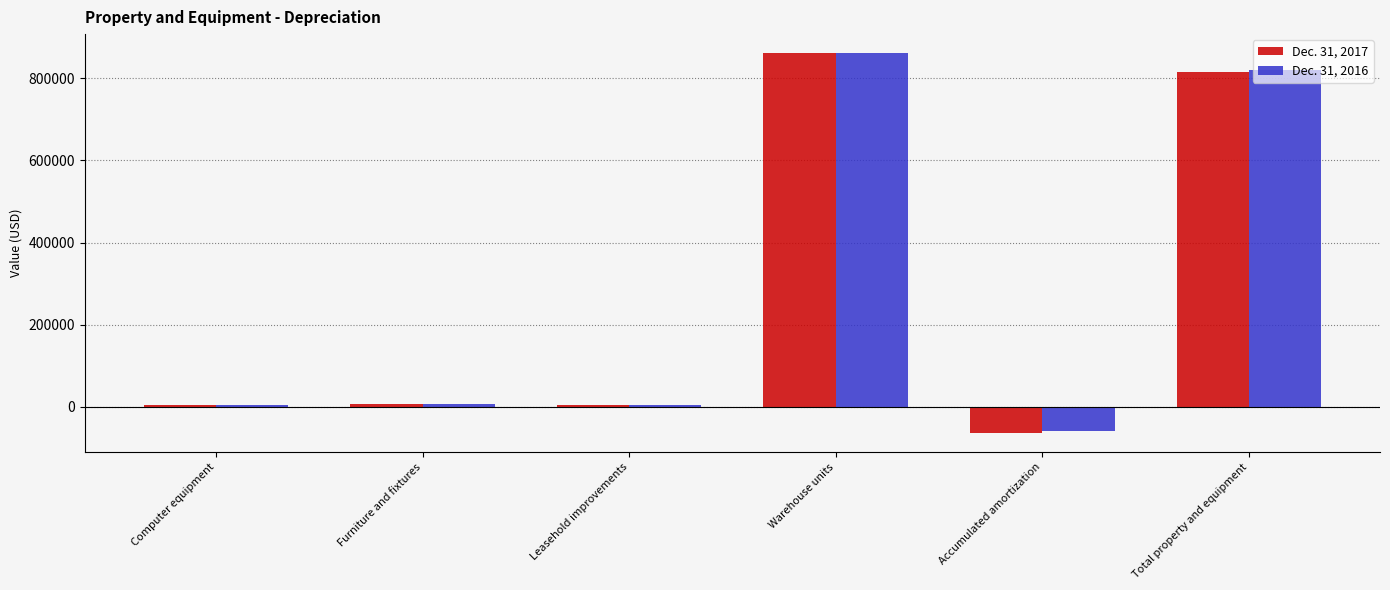

True or false: Dec. 31, 2017 has a value of 814234 at Total property and equipment.

True